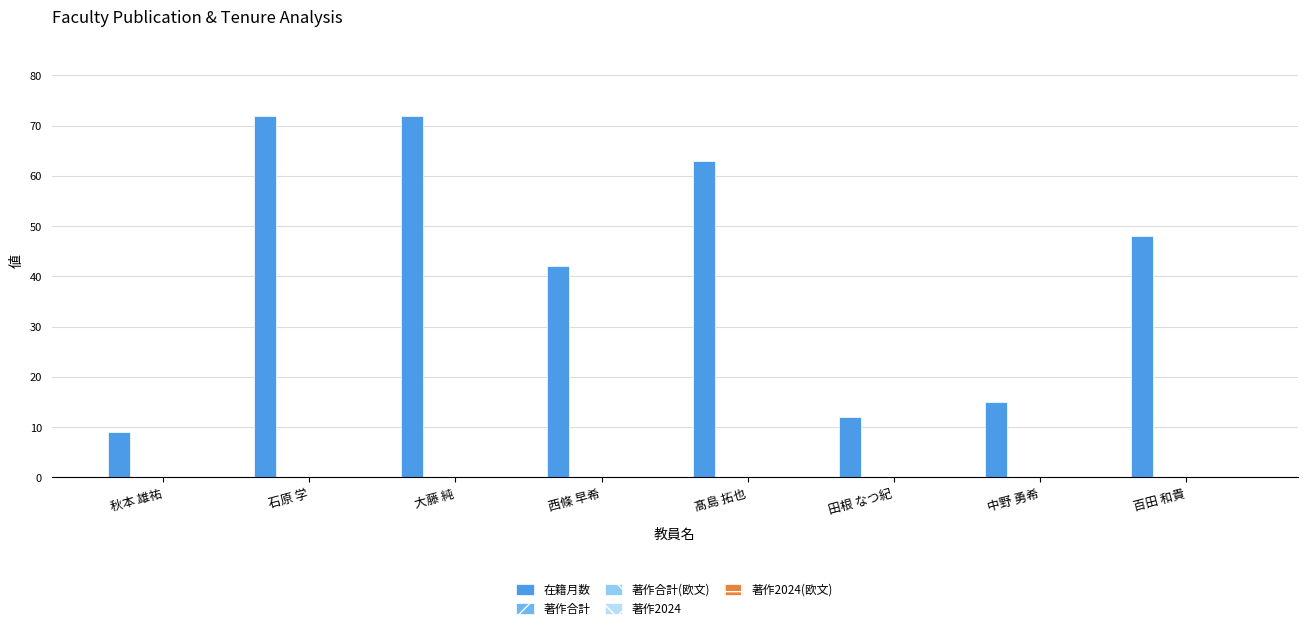

What is the value of the 7th bar from the left?

15